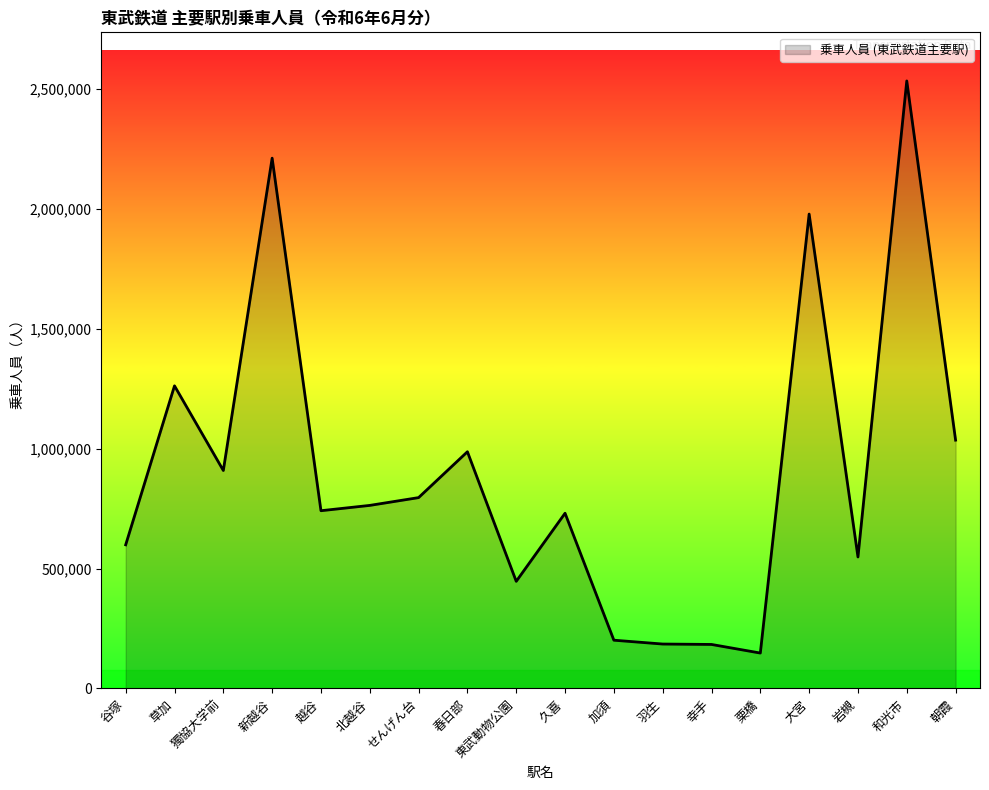

True or false: there are more than 0 points higher than both neighbors.

True